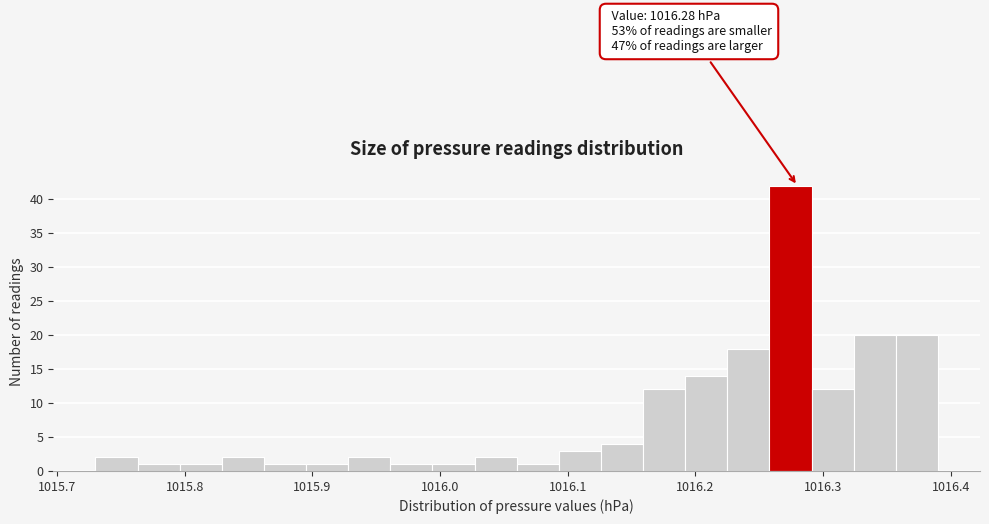

Read against the x-axis, roughly where is the centre of the tallest bar?

1016.27